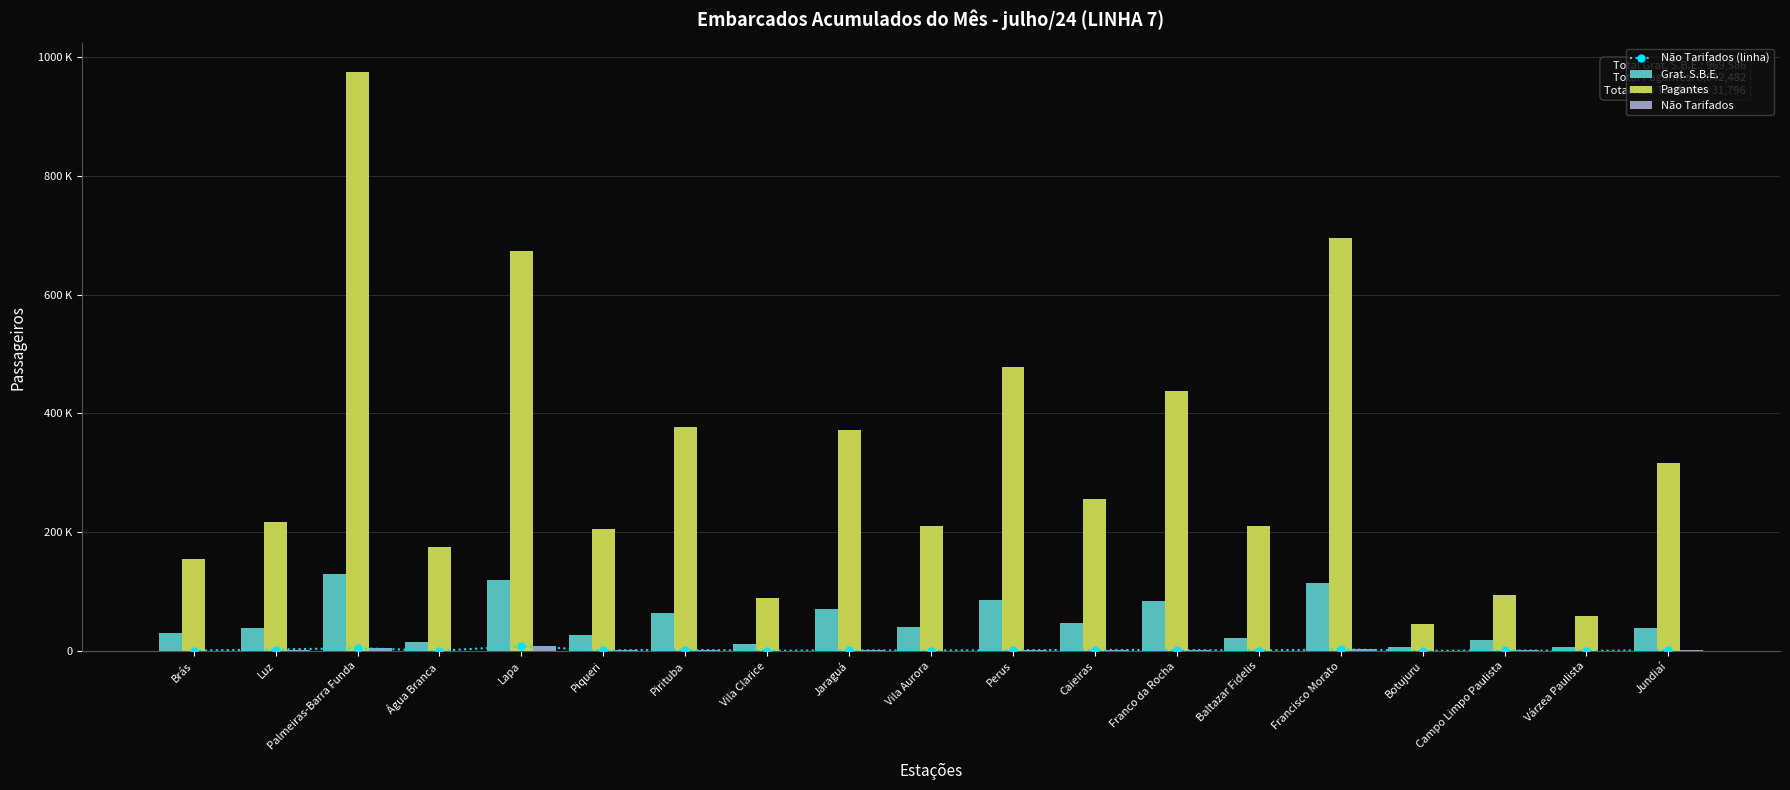

What is the label of the 17th bar from the left?

Campo Limpo Paulista